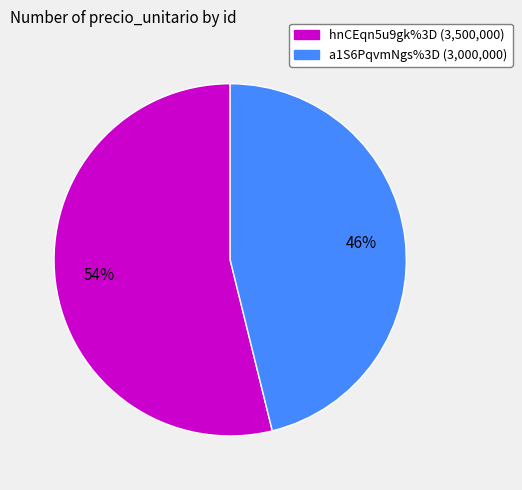

Does a1S6PqvmNgs%3D represent more than half of the total?

No